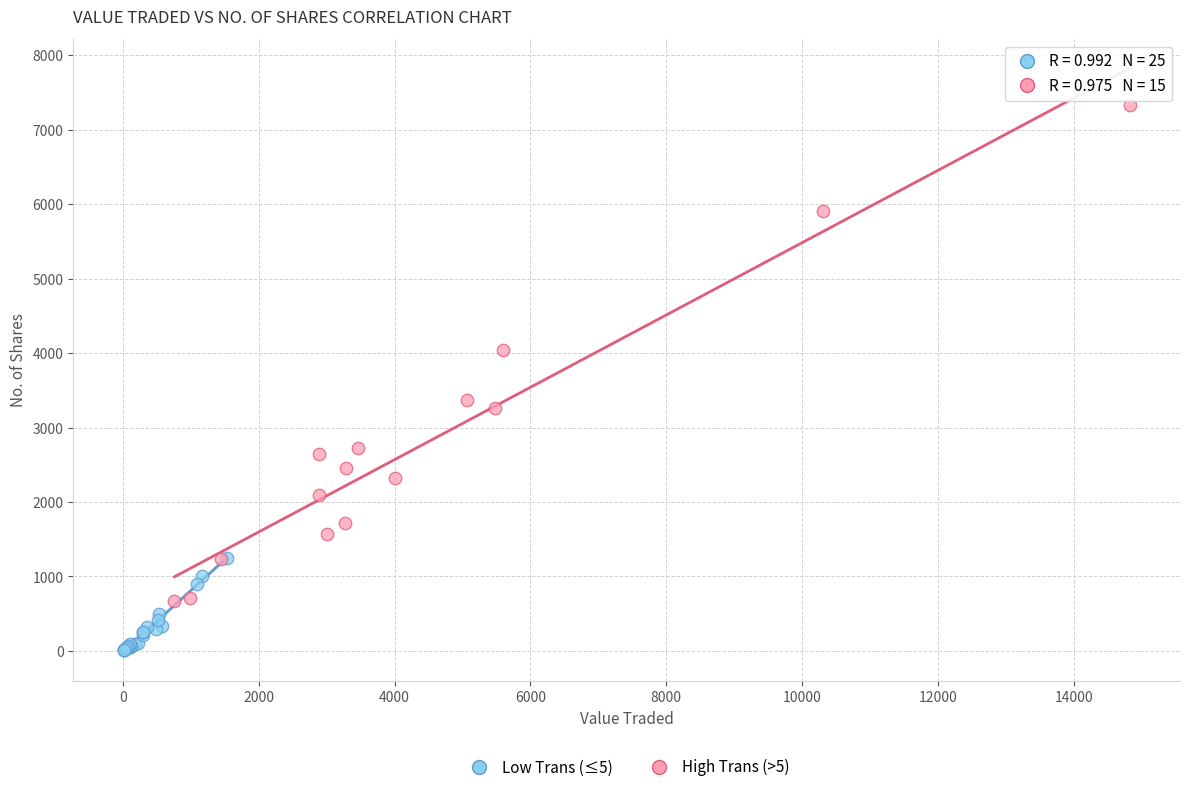

What are all the series names shown in the legend?

Low Trans (≤5), High Trans (>5)